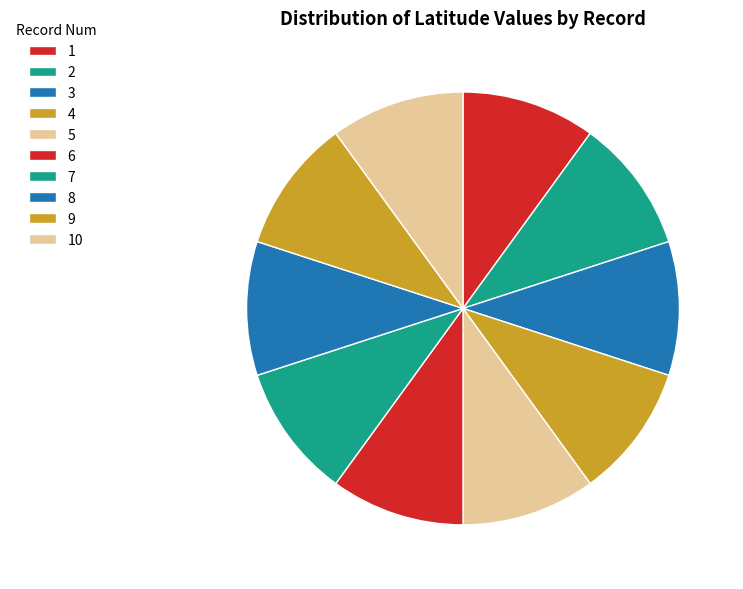

How many segments does this pie chart have?

10